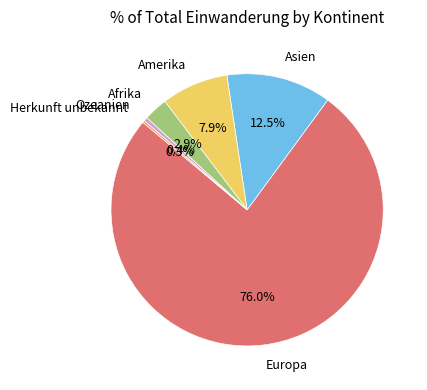

Does any single category account for the majority?

Yes